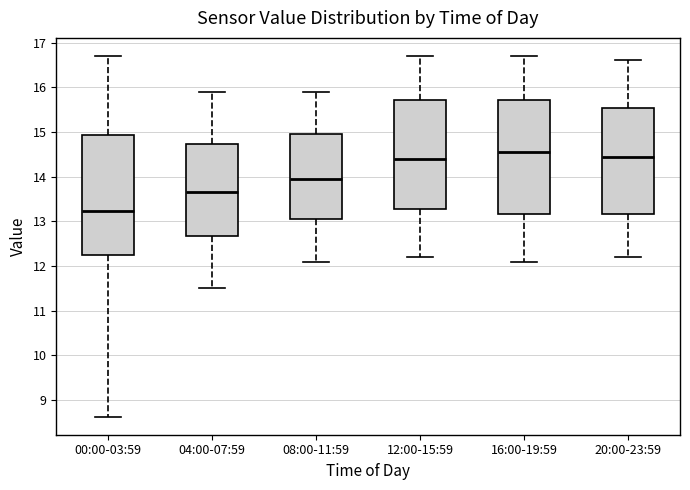

Where does the median line of the box for 00:00-03:59 sit on the y-axis? The values are not printed on the chart, so give them approximately, as read against the axis.

13.2